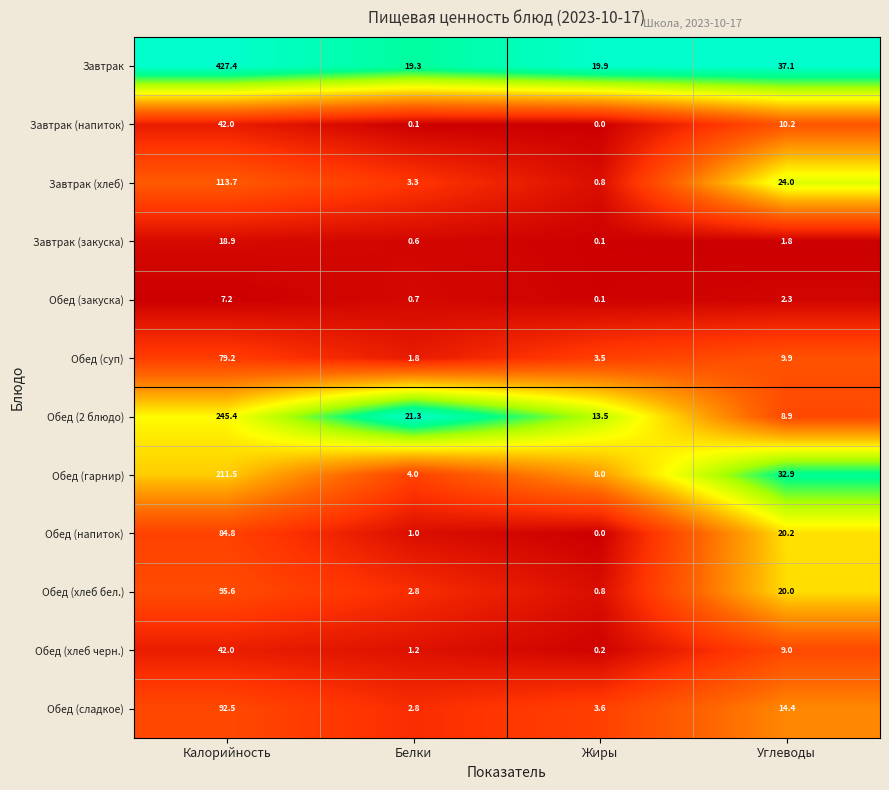

Which series has the largest range (max minus min)?

Завтрак